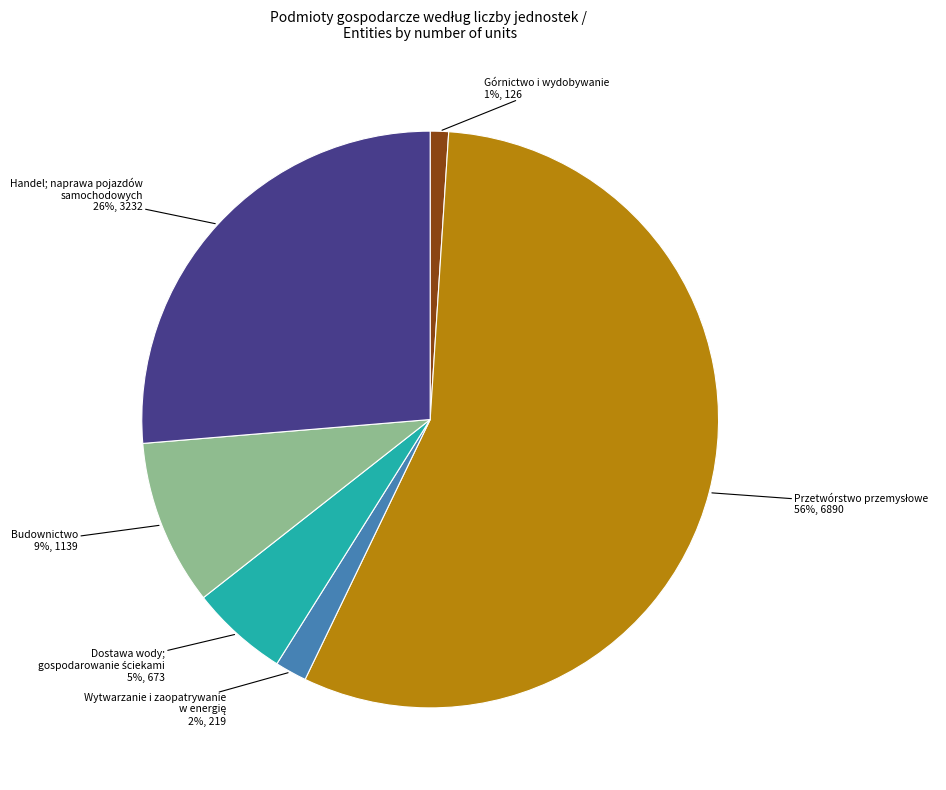

Does any single category account for the majority?

Yes